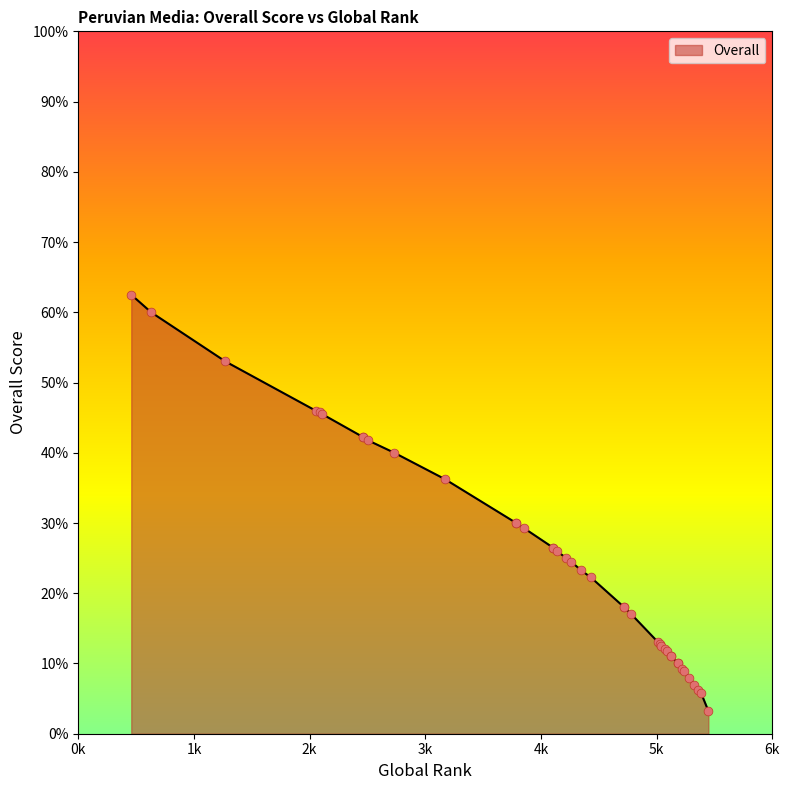

Approximately how many times larger is the value at 29 compared to 34?

0.9